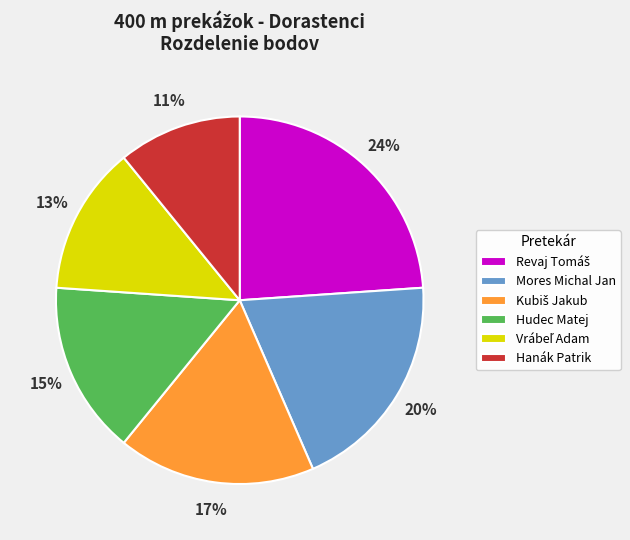

Which slice is the smallest?

Hanák Patrik